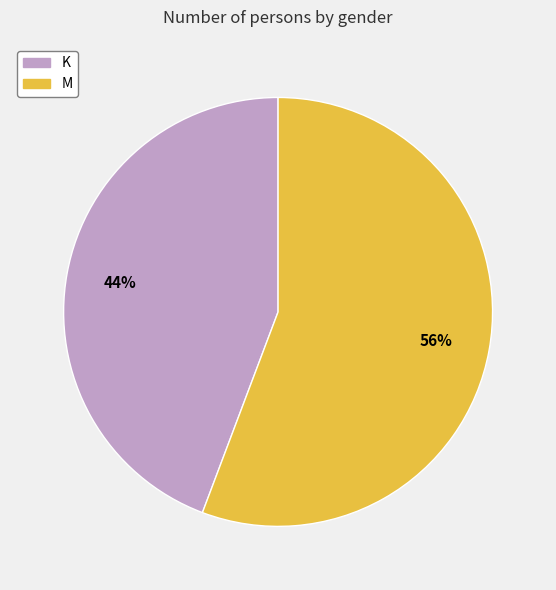

What is the smallest slice in the pie chart?

K